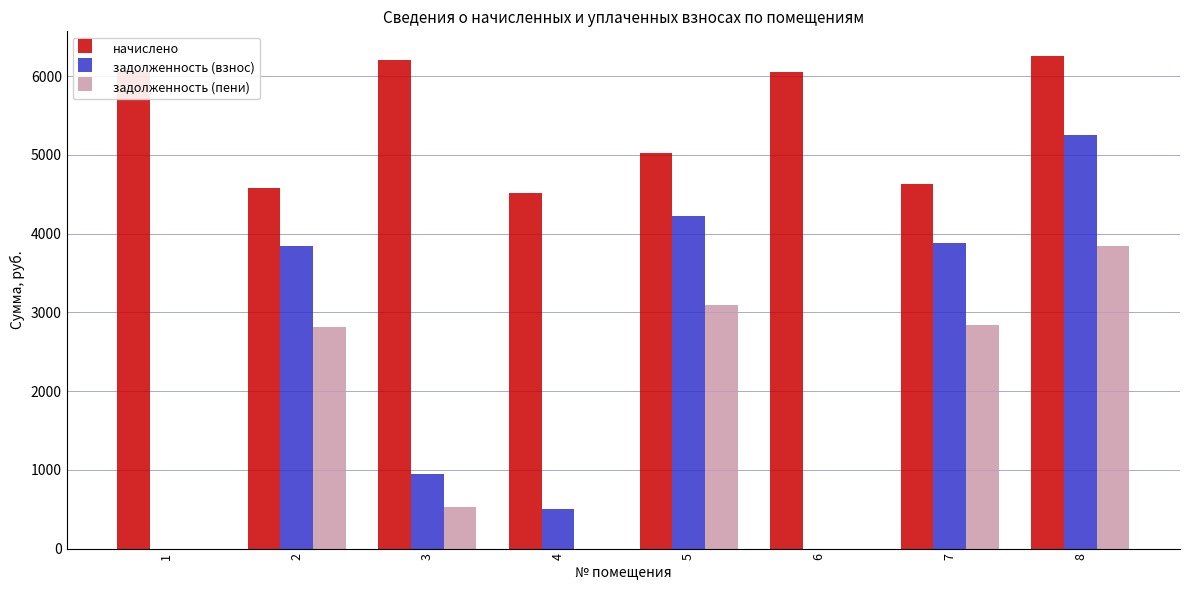

What is the sum of all начислено values?

43315.2